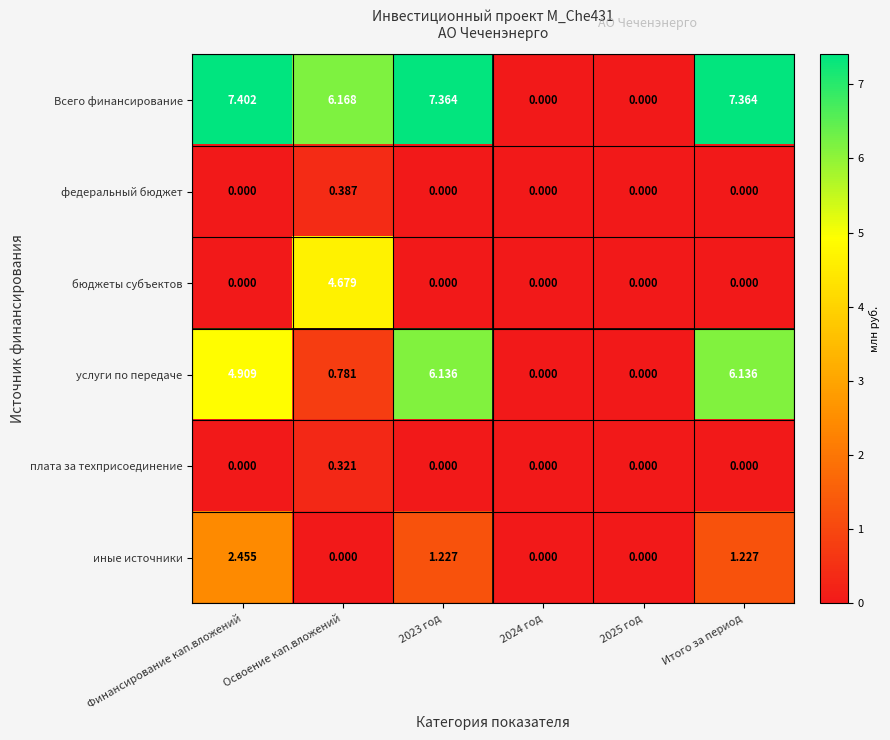

List the series in order of their peak value, highest first.

Всего финансирование, услуги по передаче, бюджеты субъектов, иные источники, федеральный бюджет, плата за техприсоединение